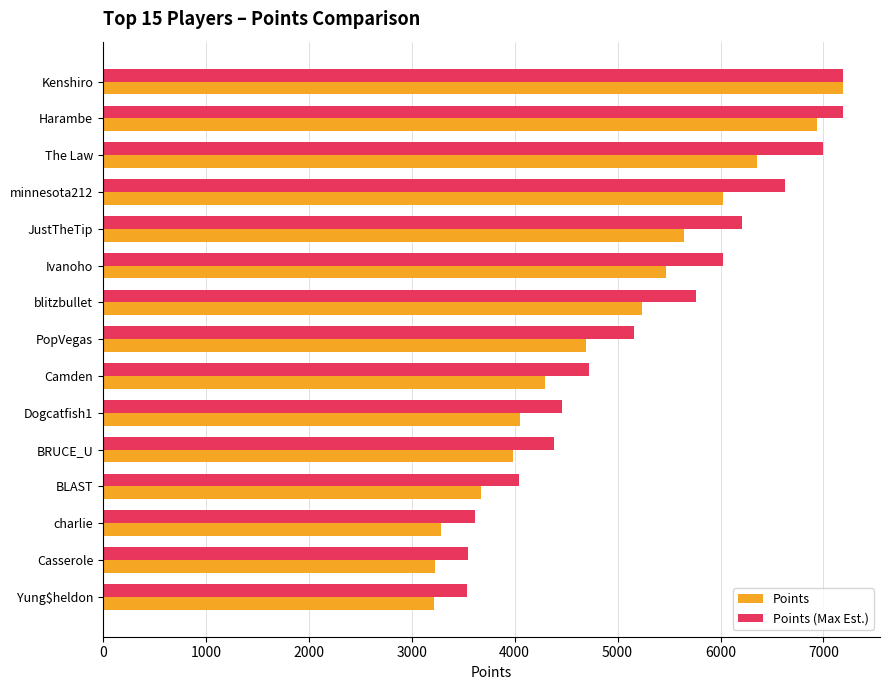

At which label does Points reach its peak?

Kenshiro